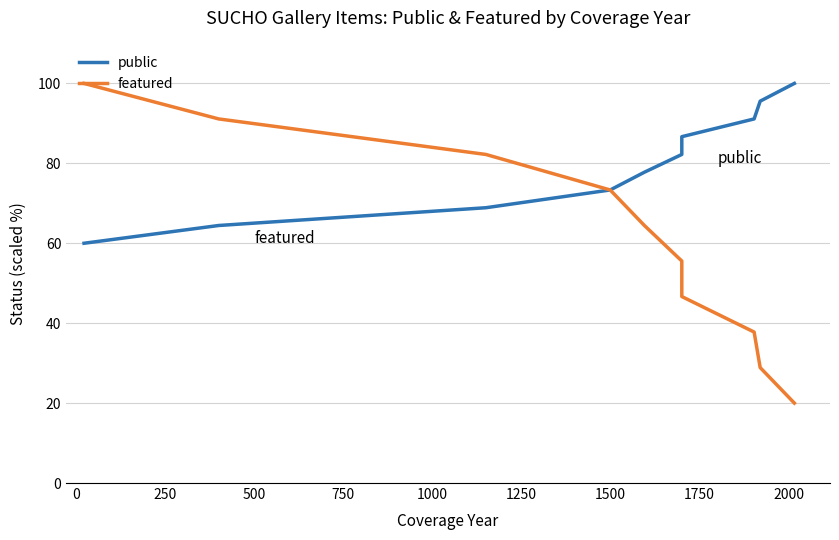

How many series are shown in this chart?

2